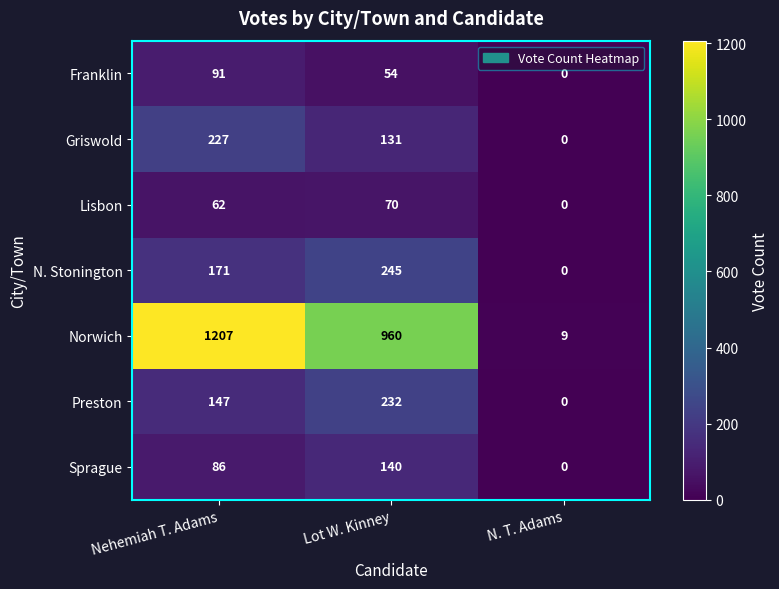

Rank the series at Lot W. Kinney from highest to lowest value.

Norwich, N. Stonington, Preston, Sprague, Griswold, Lisbon, Franklin